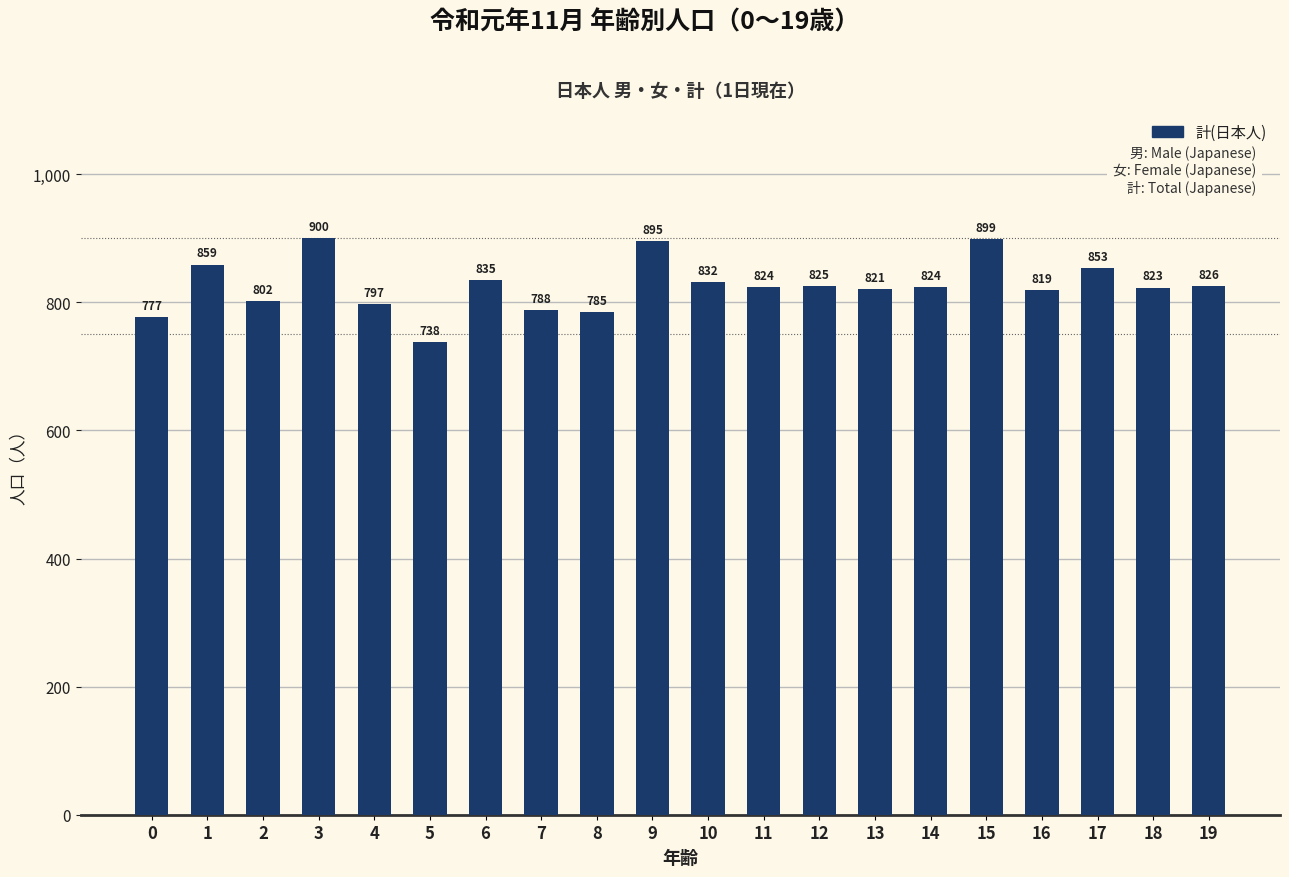

How many values are below 824?

9